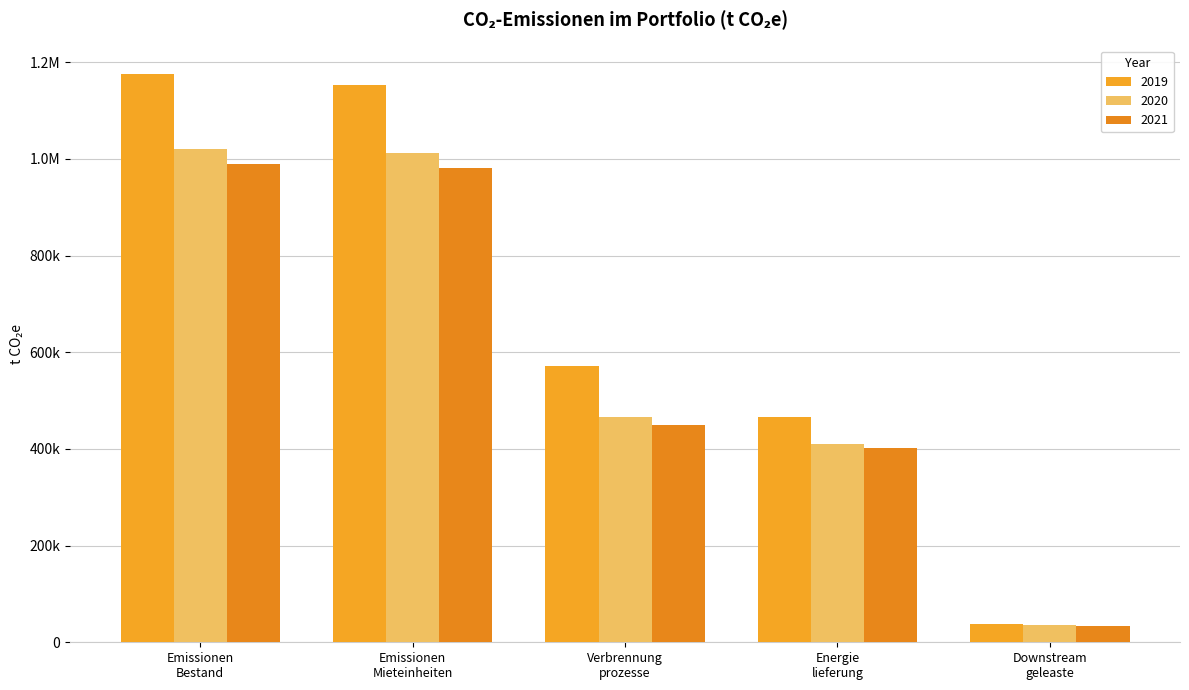

Does the chart contain stacked bars?

No